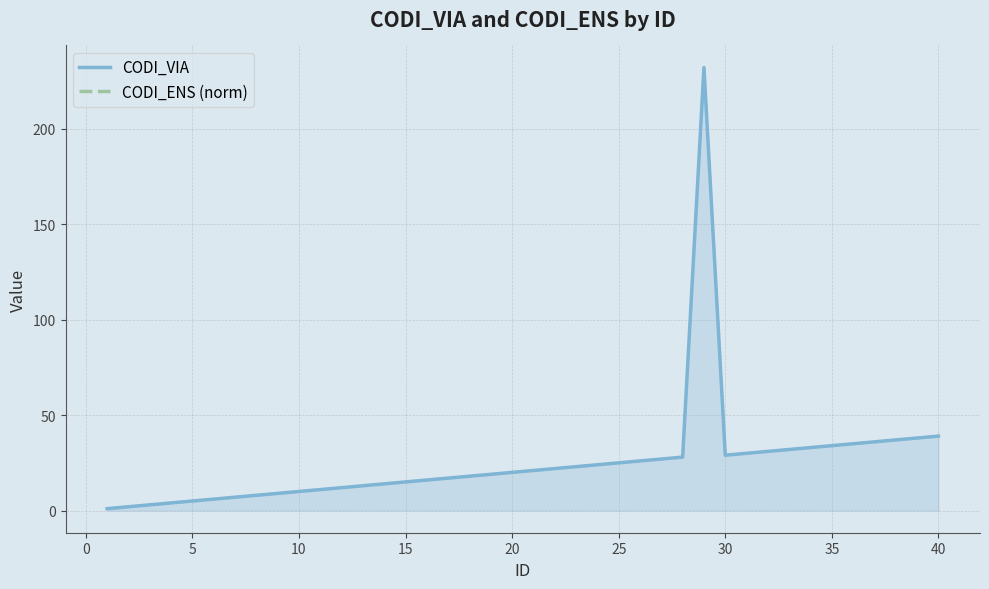

Rank the series by their maximum value, from highest to lowest.

CODI_VIA, CODI_ENS (norm)